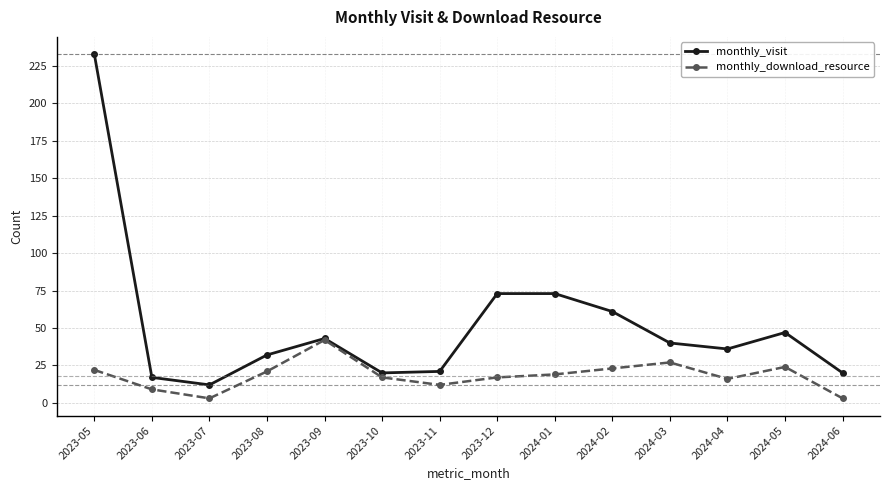

What position from the right is 2024-02?

5